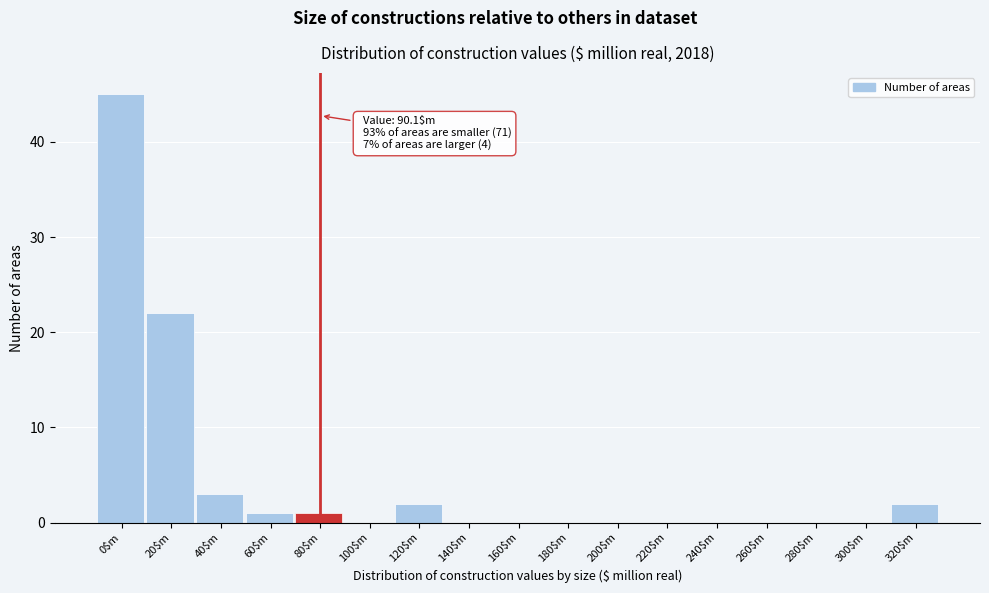

Which label corresponds to the largest value in the chart?

0$m